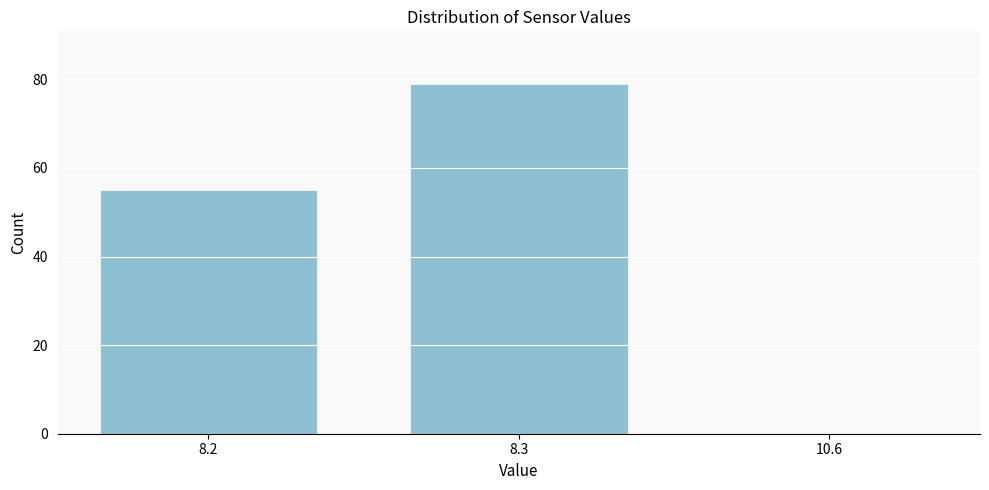

Reading left to right, transcribe all the data shown in this chart.

8.2=55	8.3=79	10.6=0